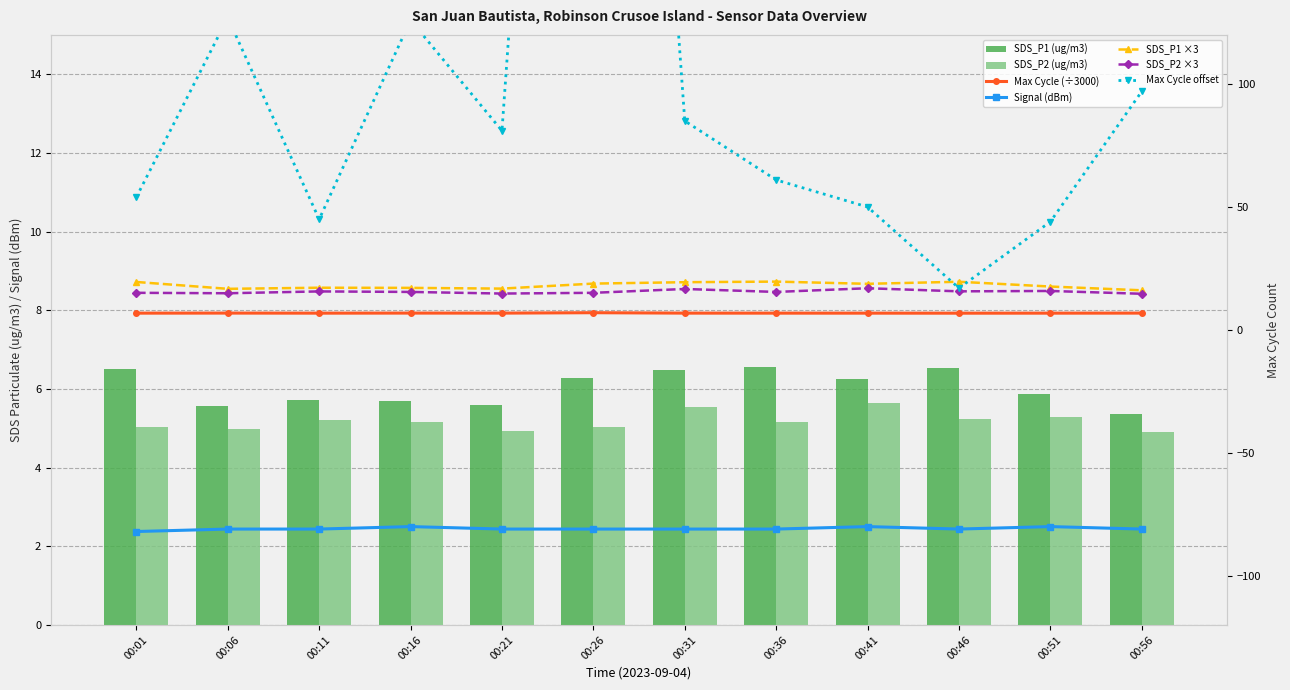

Which series changed the most between 00:11 and 00:46?

SDS_P1